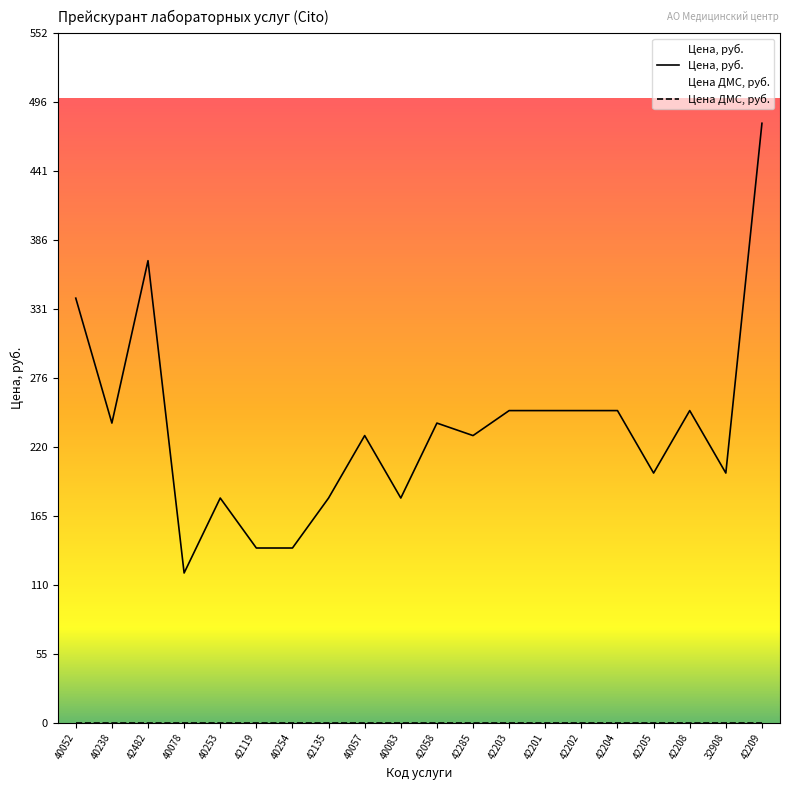

What is the smallest value displayed?

0